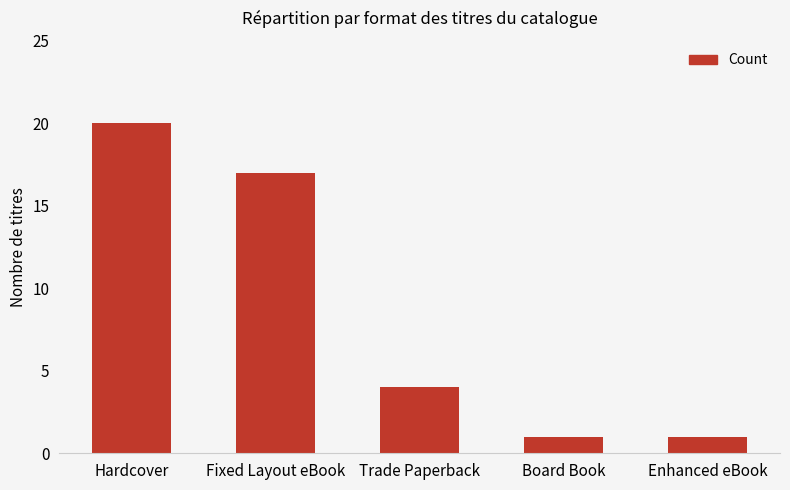

Is it true that the value at Board Book is 1?

True